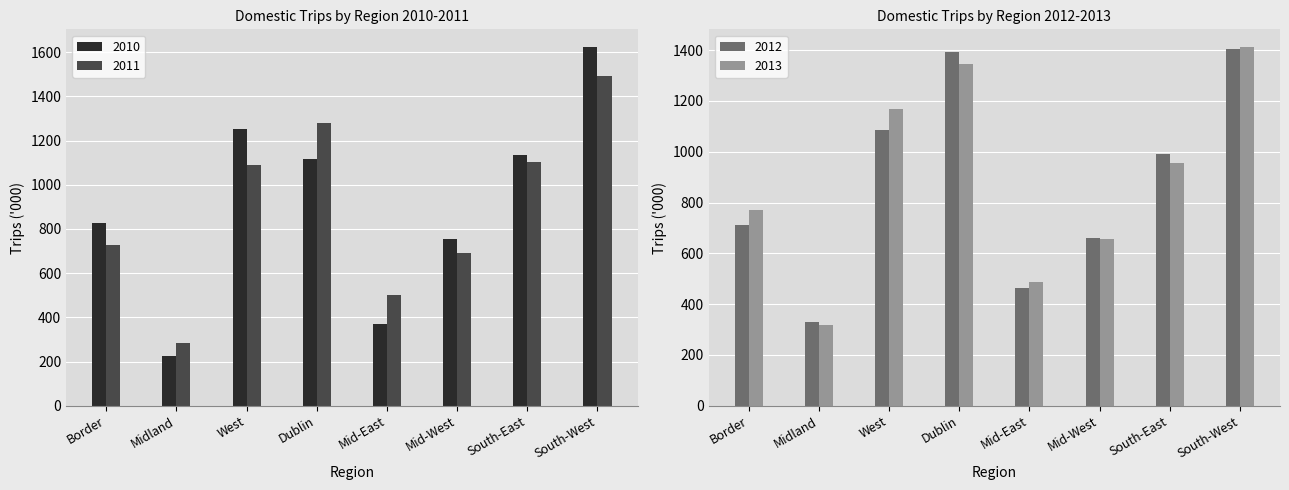

How many data points in 2013 are less than 957?

4